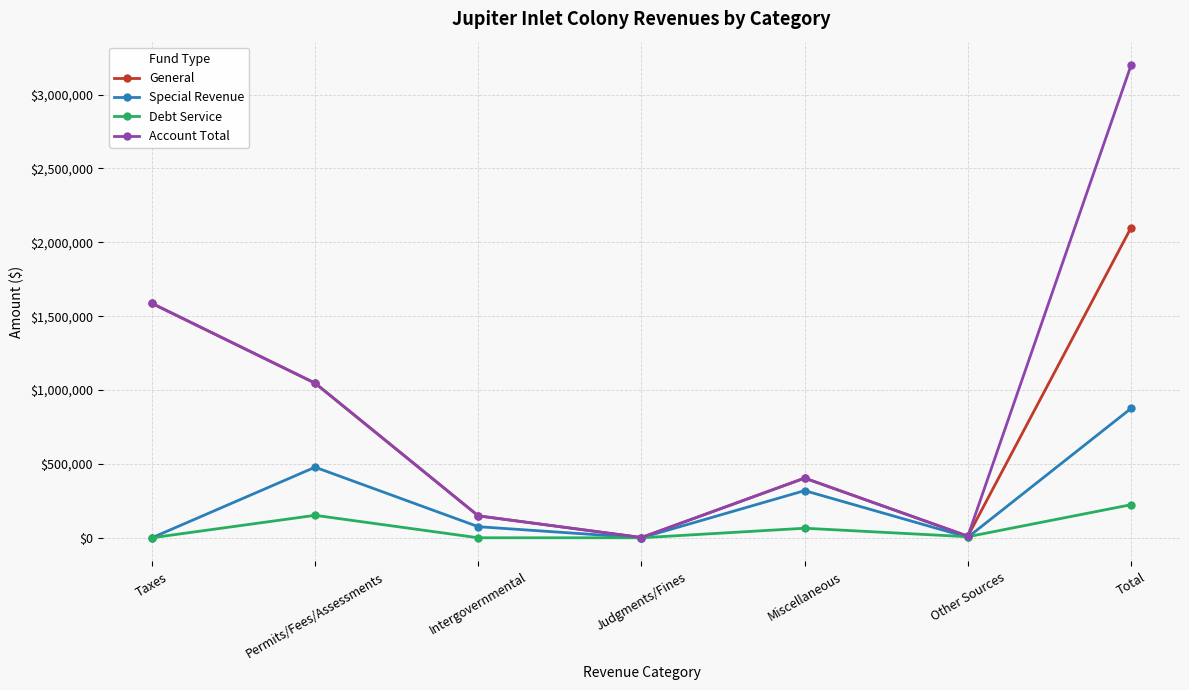

Rank the series by their average value, from highest to lowest.

Account Total, General, Special Revenue, Debt Service